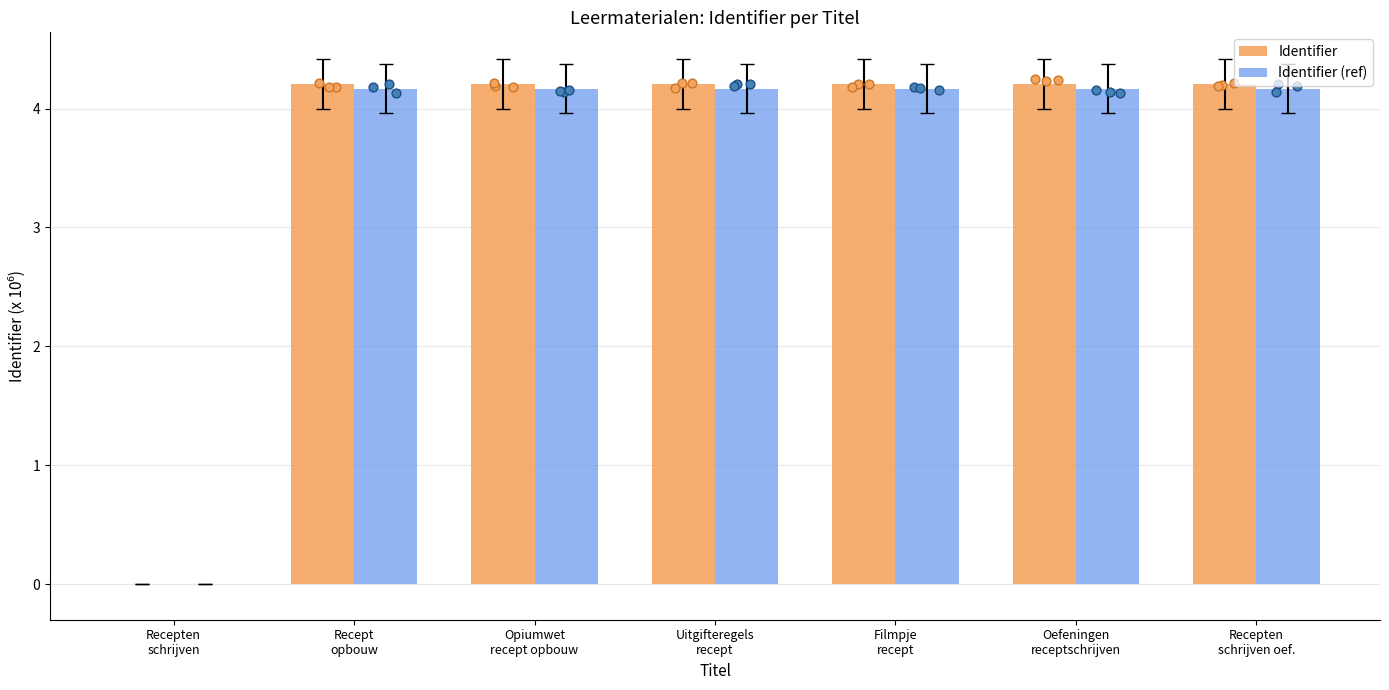

Which series has the largest total across all categories?

Identifier